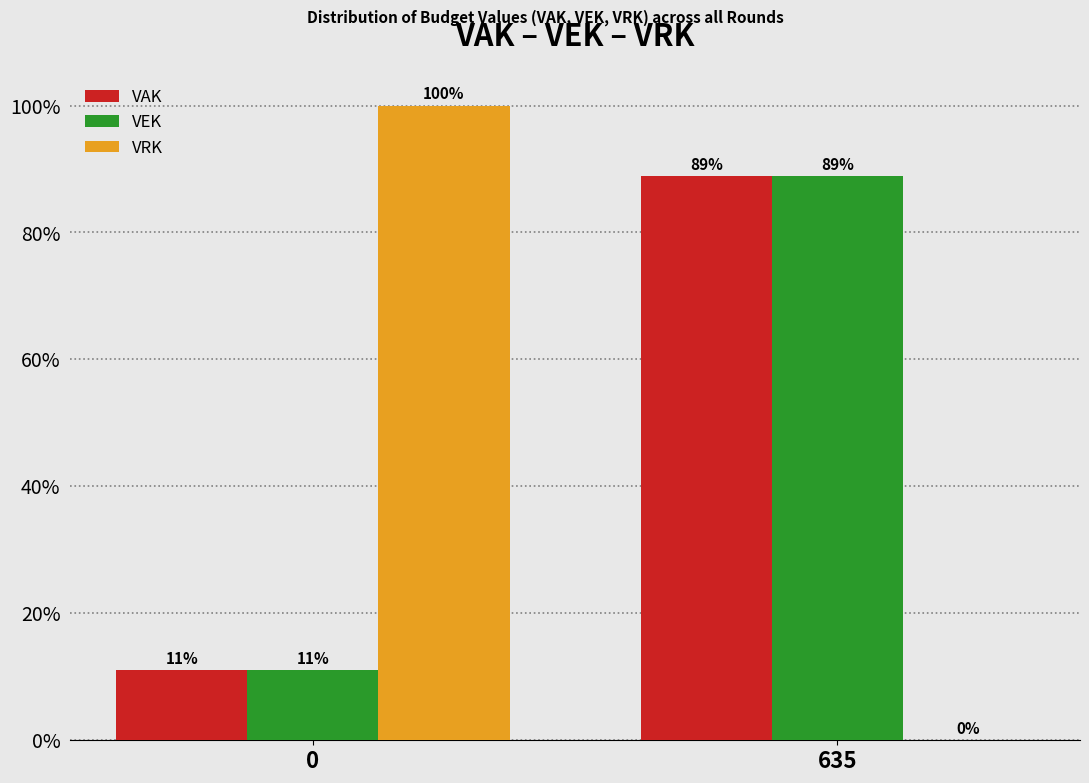

Is it true that VEK equals 14.5 at 0?

False